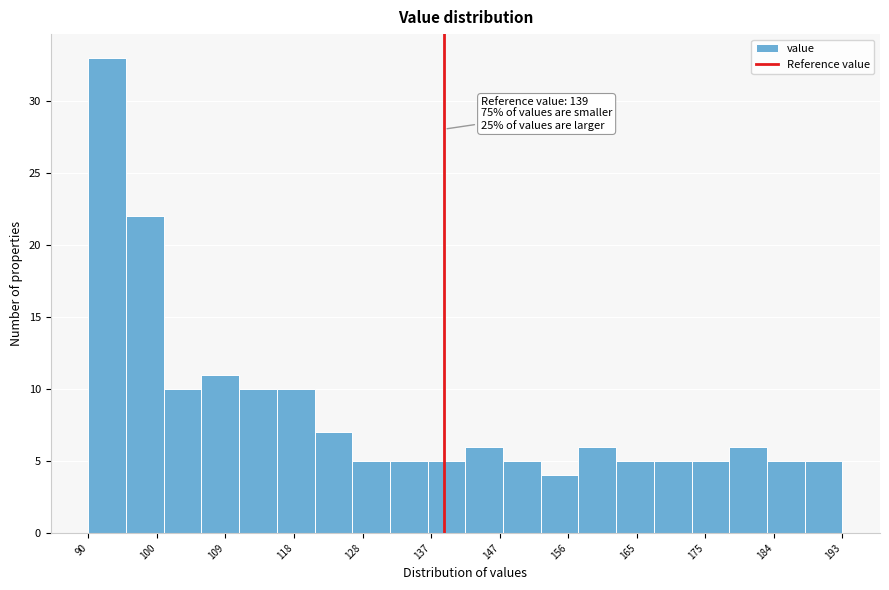

Which range on the x-axis has the tallest bar?

90 to 96